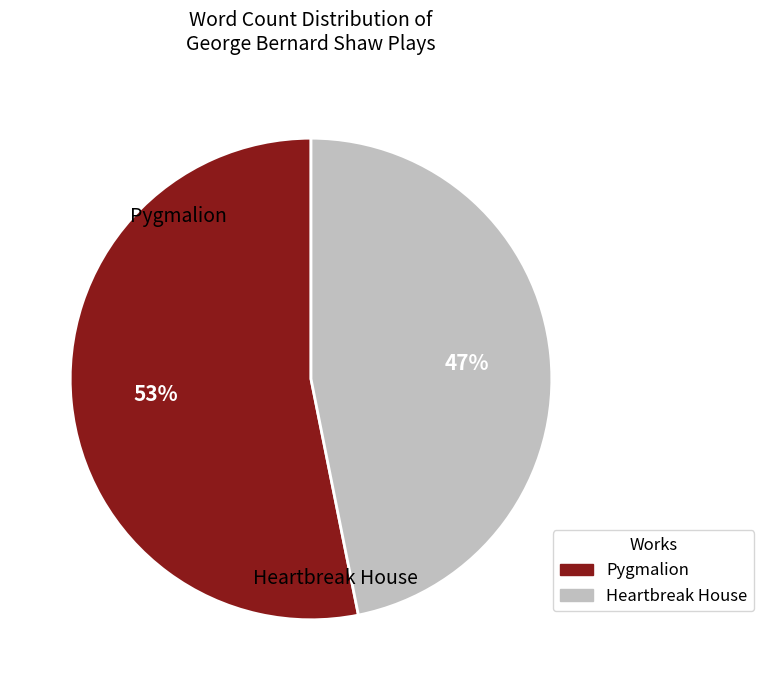

To the nearest percent, what is the difference between the Pygmalion and Heartbreak House slice percentages?

6%